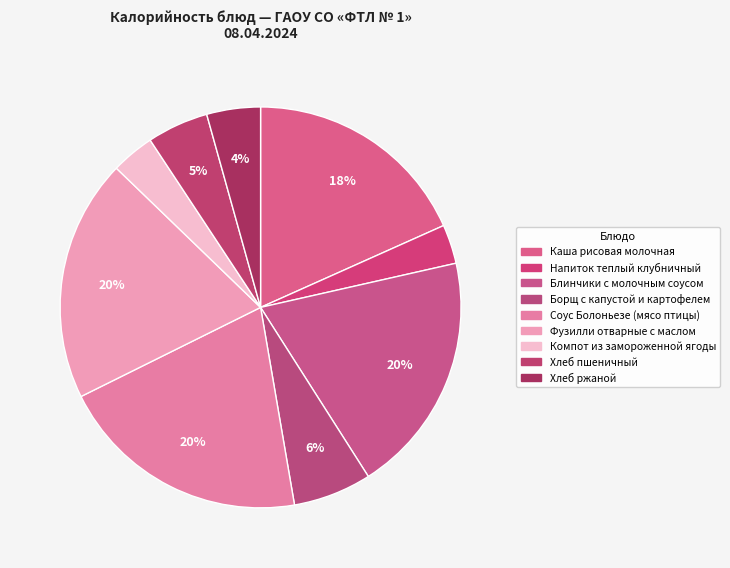

How many slices are in this pie chart?

9